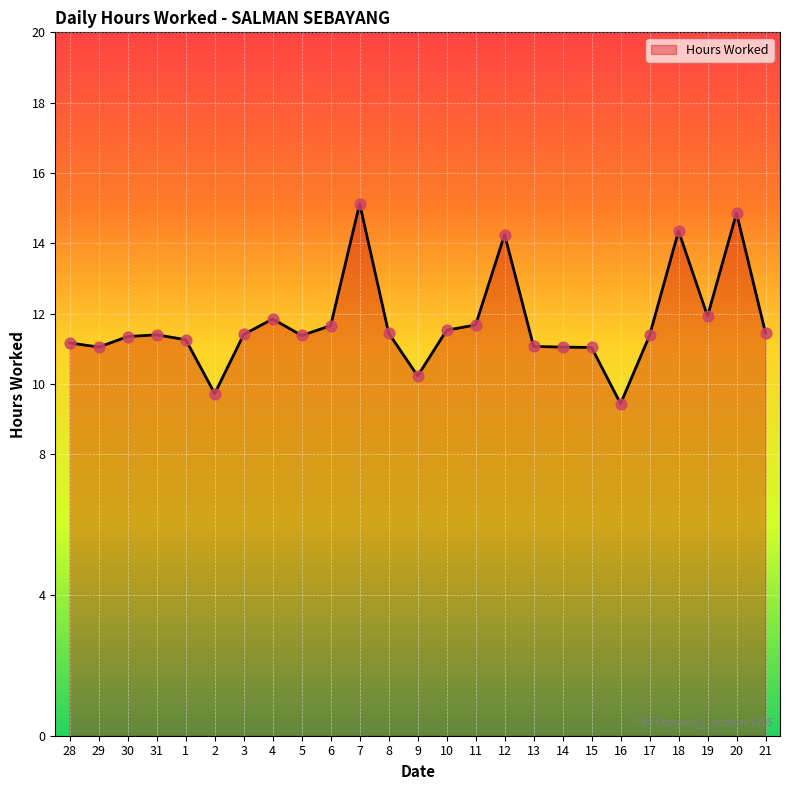

Approximately how many times larger is the value at 19 compared to 28?

1.1